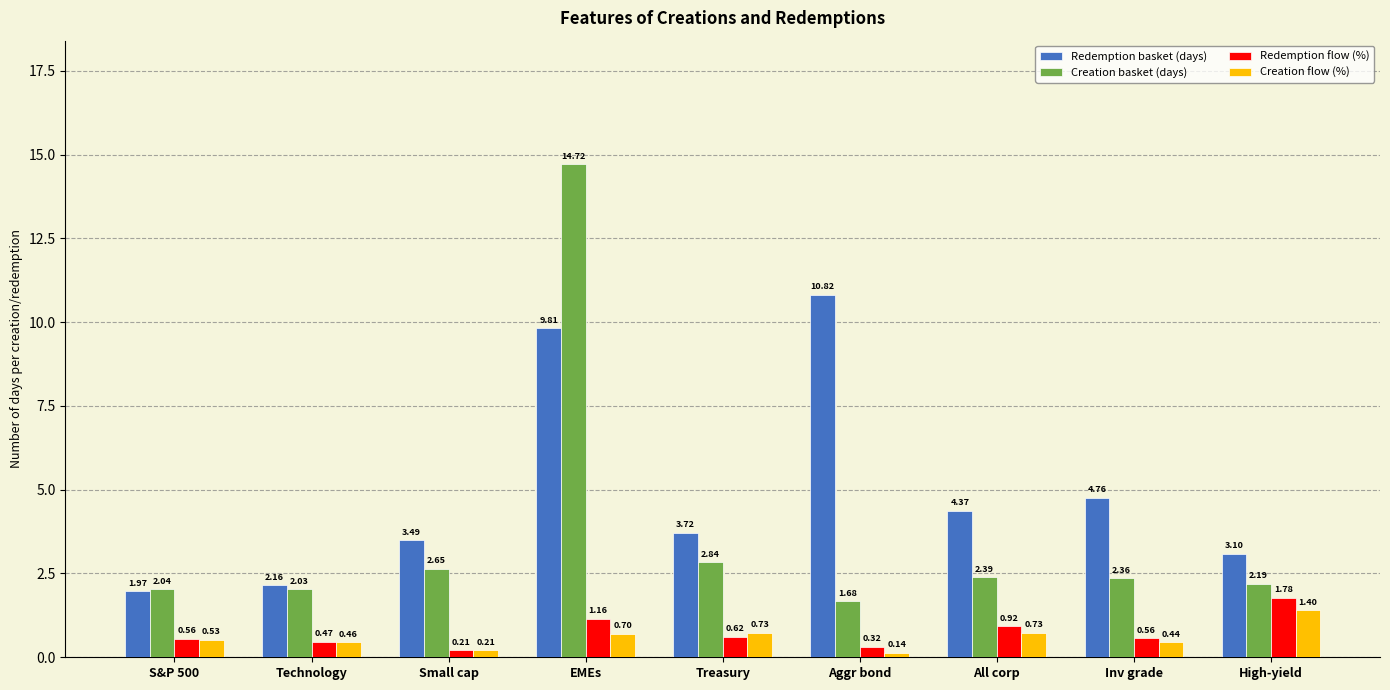

List the series in order of their peak value, lowest first.

Creation flow (%), Redemption flow (%), Redemption basket (days), Creation basket (days)